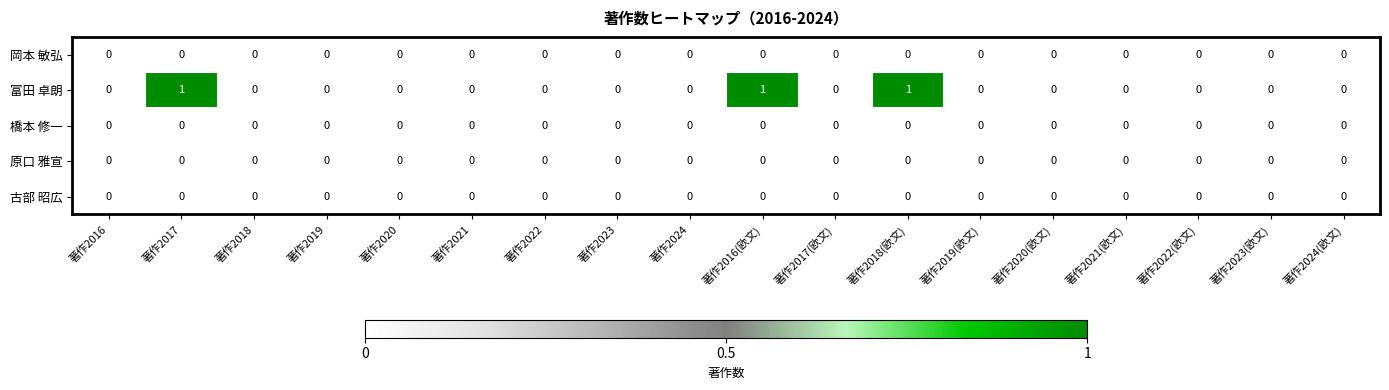

Which series has the largest total across all categories?

富田 卓朗